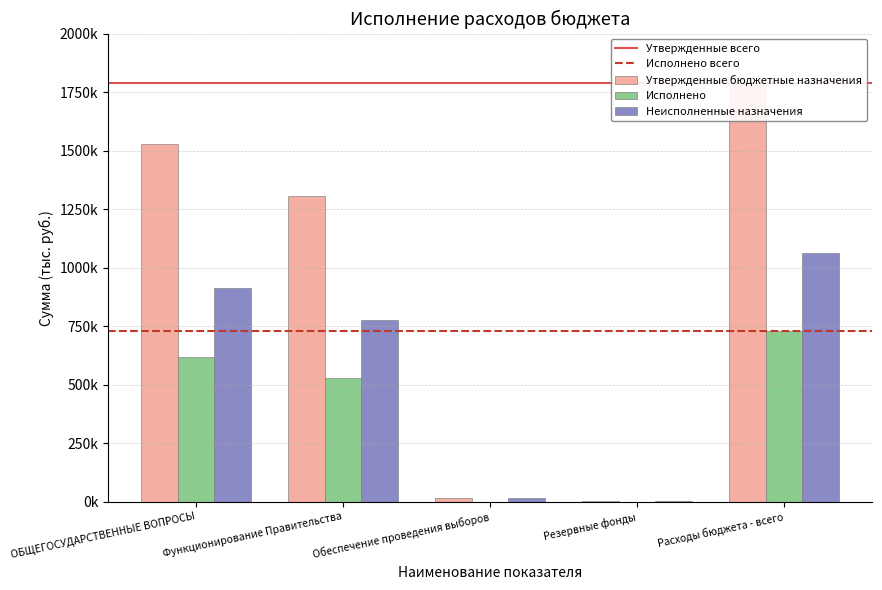

Between Функционирование Правительства and ОБЩЕГОСУДАРСТВЕННЫЕ ВОПРОСЫ, which is larger?

ОБЩЕГОСУДАРСТВЕННЫЕ ВОПРОСЫ